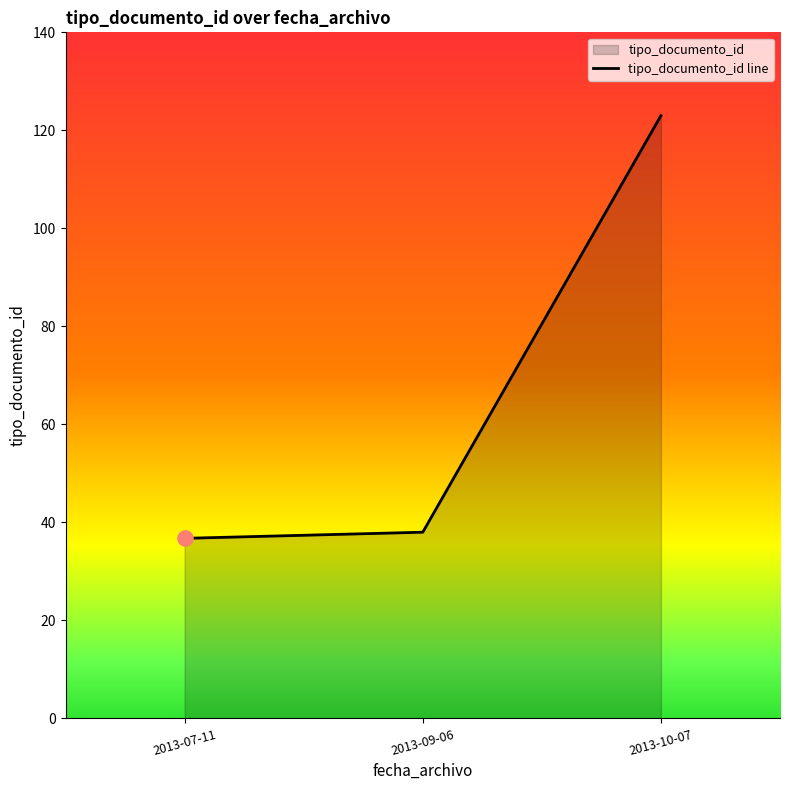

Which has a higher value, 2013-07-11 or 2013-10-07?

2013-10-07